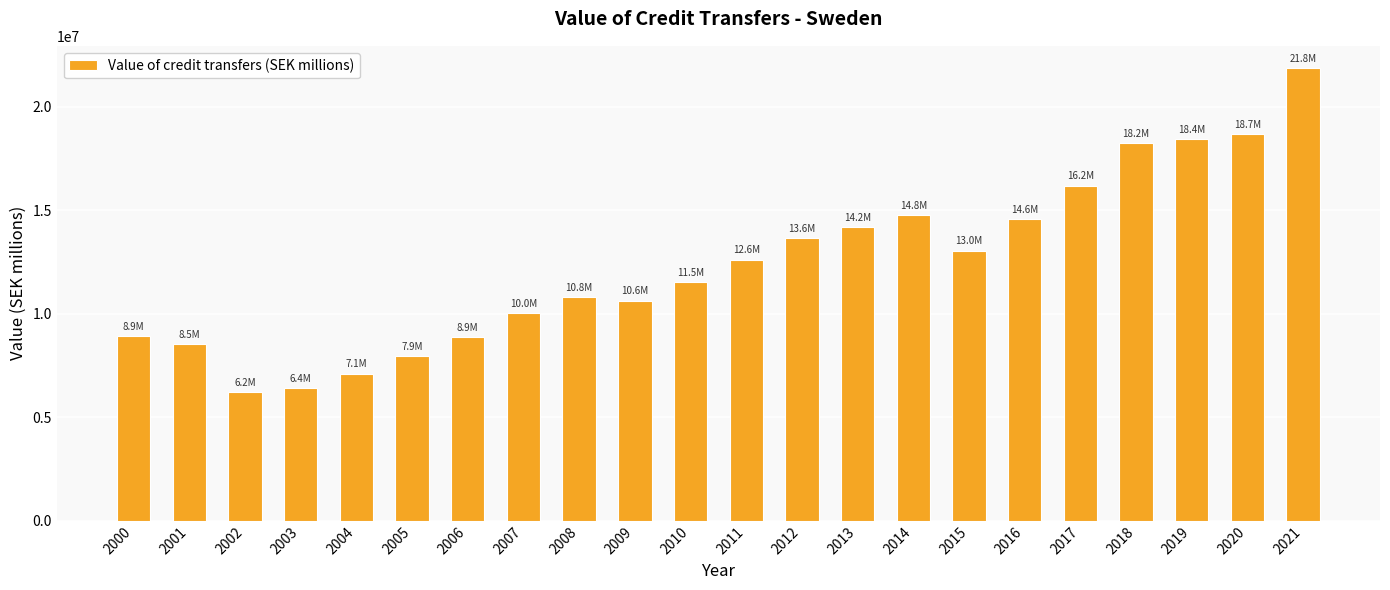

Which label corresponds to the largest value in the chart?

2021